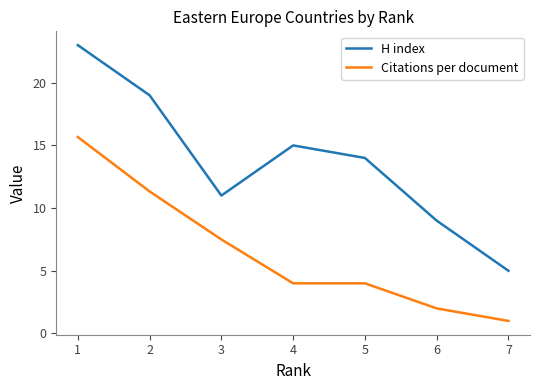

List the series in order of their peak value, highest first.

H index, Citations per document